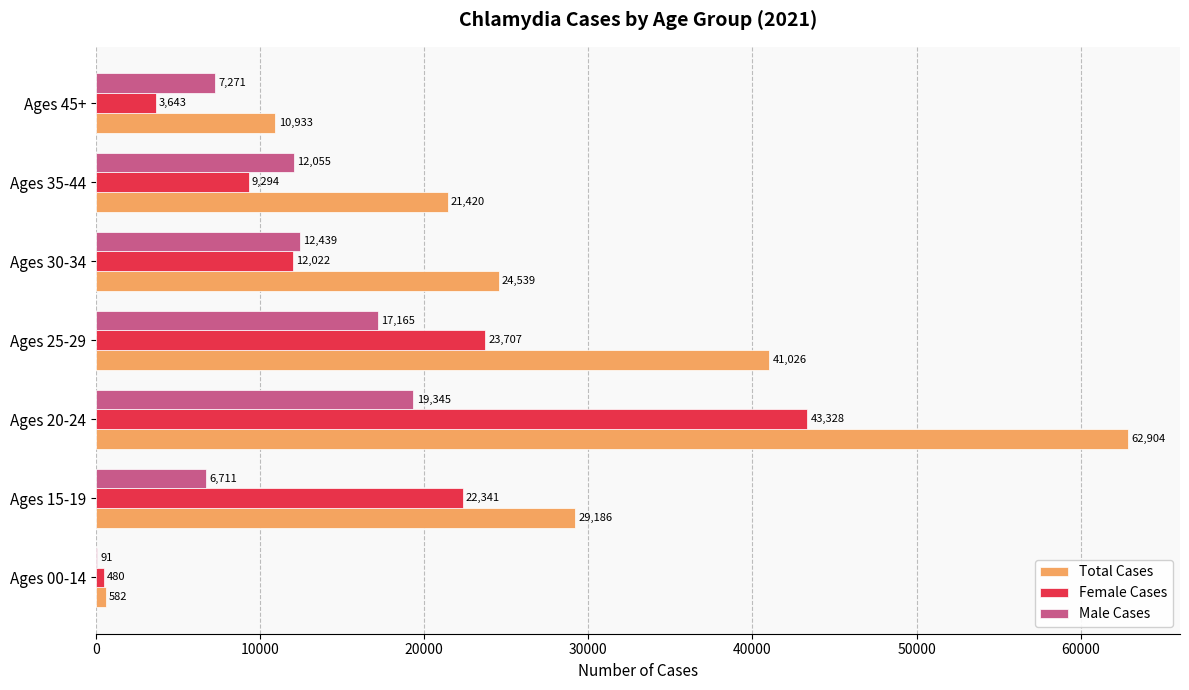

What value does the Total Cases series have at Ages 30-34, to the nearest 100?

24500